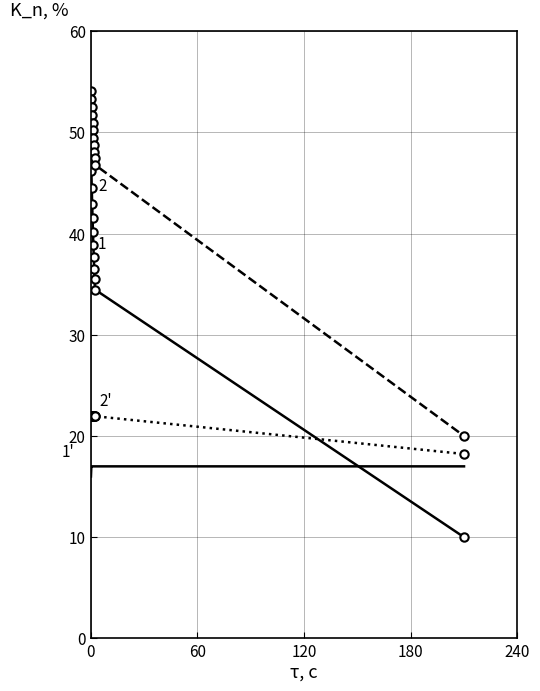

What is the minimum value shown in the chart?

10.0